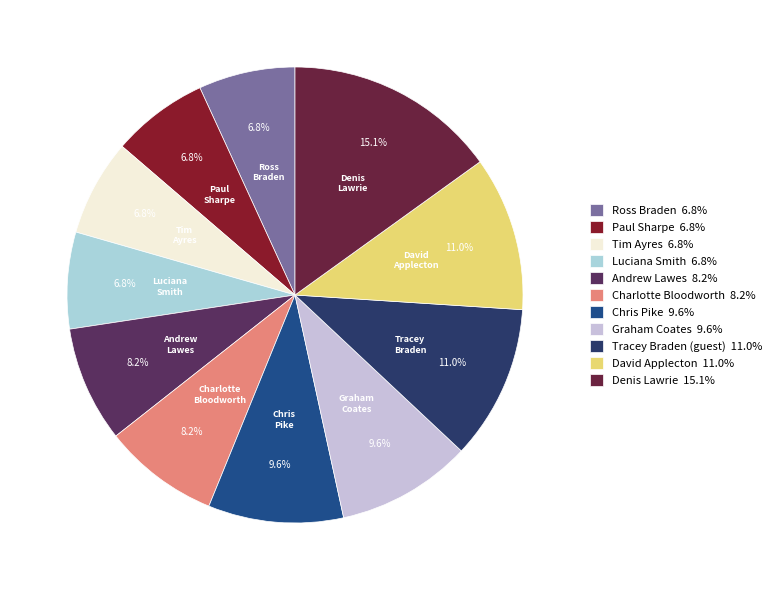

Does Charlotte Bloodworth account for over 50% of the chart?

No